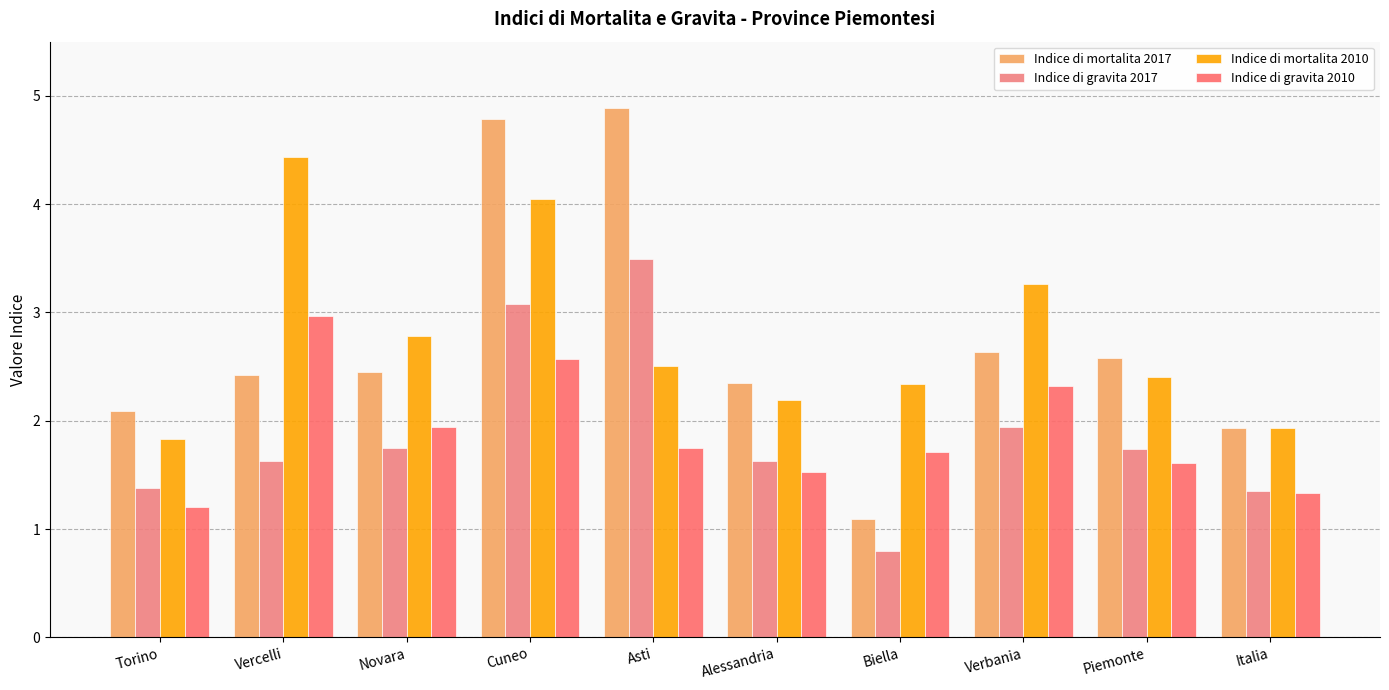

Which series has the largest total across all categories?

Indice di mortalita 2010